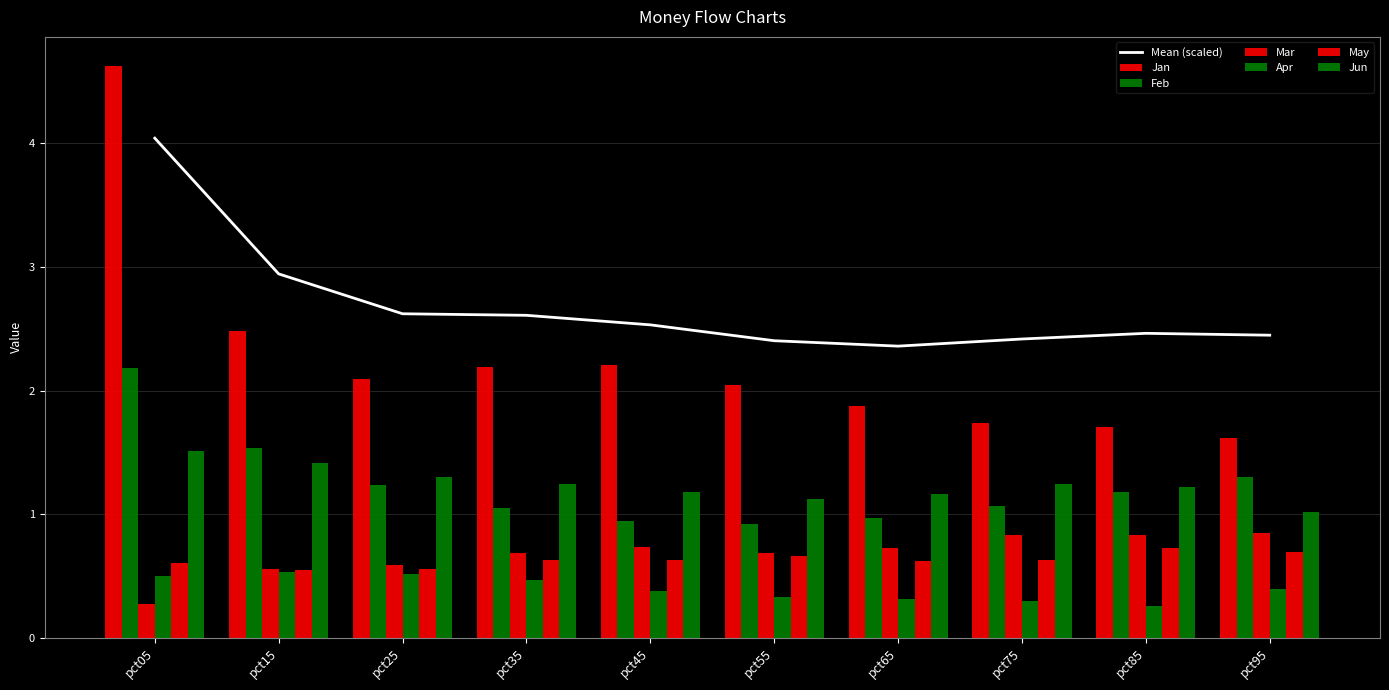

Which series changed the most between pct35 and pct55?

Jan